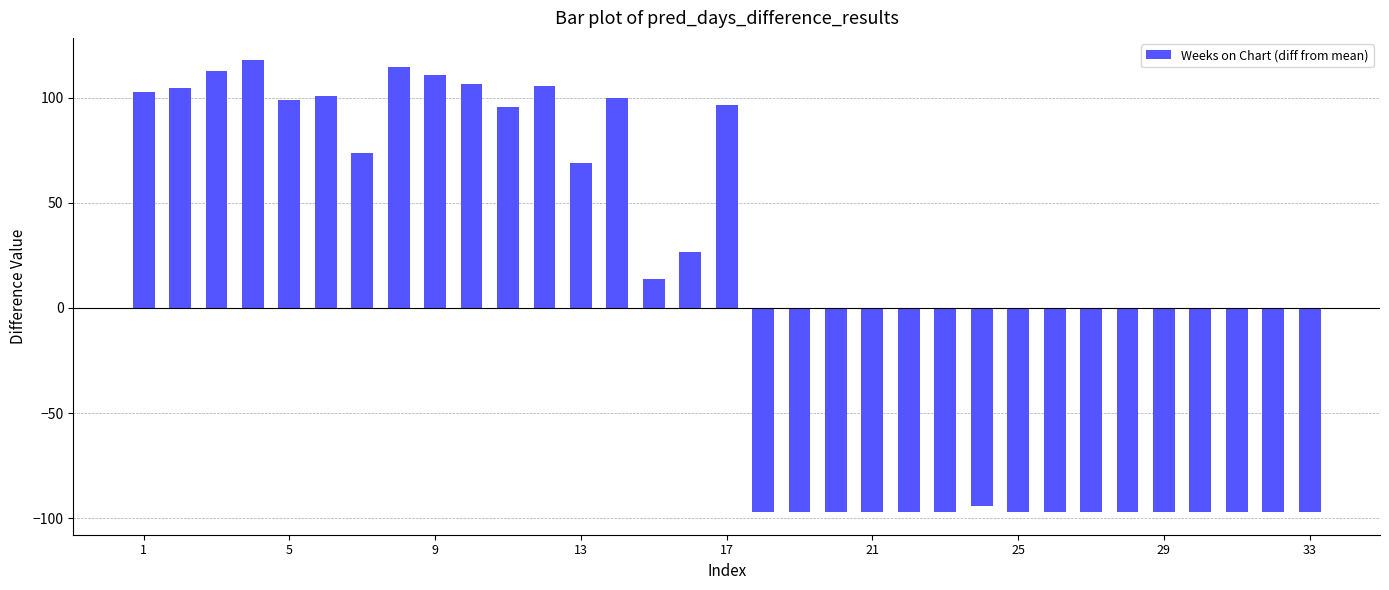

Does the chart contain any negative values?

Yes